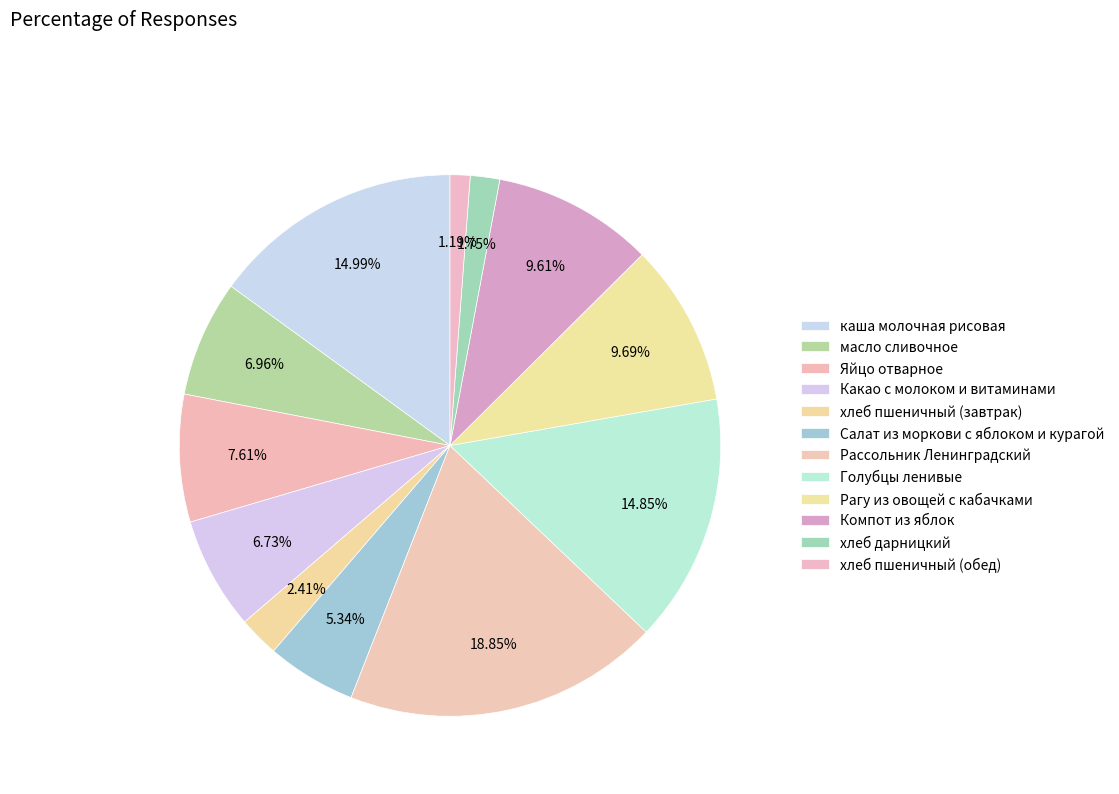

To the nearest percent, what is the difference between the Какао с молоком и витаминами and Компот из яблок slice percentages?

3%